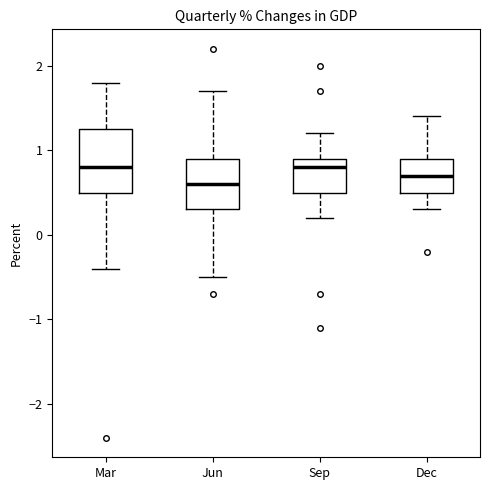

Where is the upper edge of the box for Mar on the y-axis? The values are not printed on the chart, so give them approximately, as read against the axis.

1.3